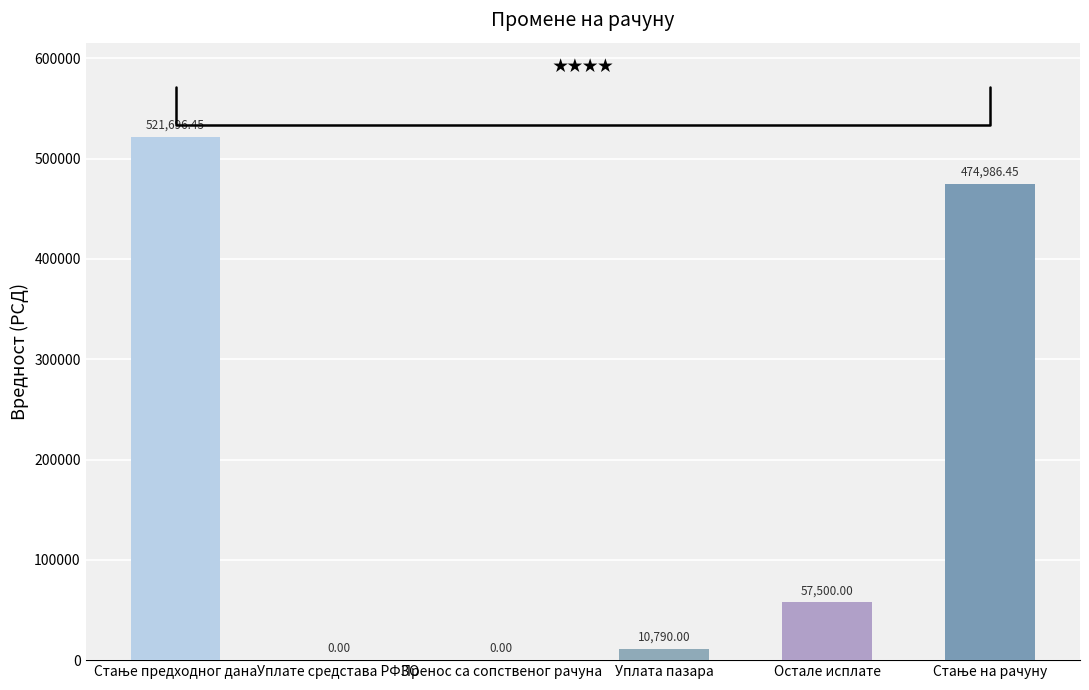

What is the ratio of the value at Остале исплате to the value at Уплата пазара?

5.3